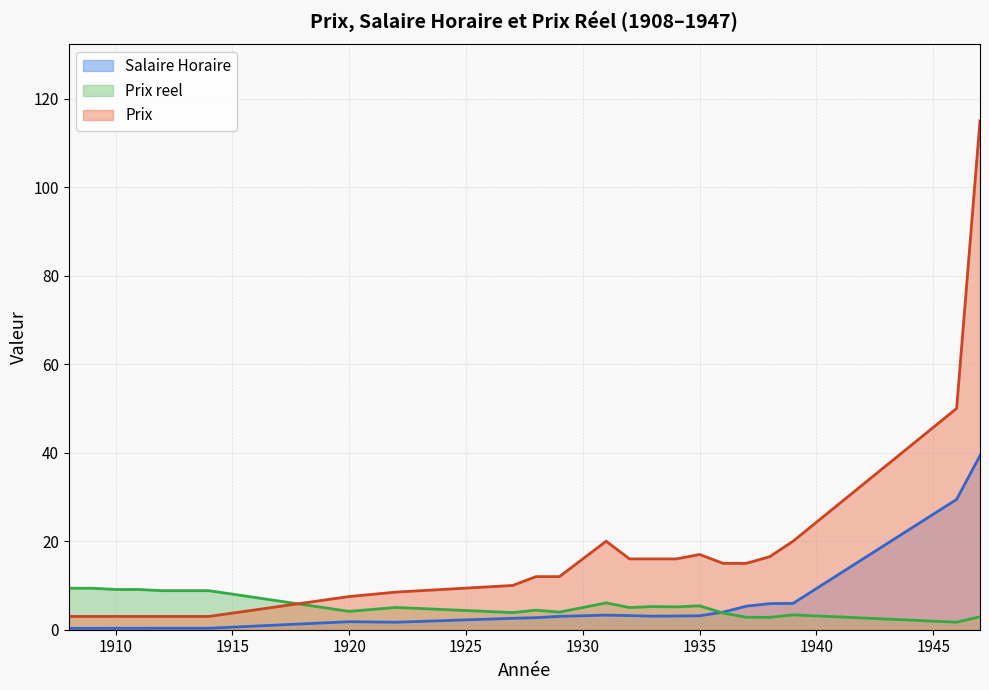

True or false: Salaire Horaire and Prix cross at least once.

False